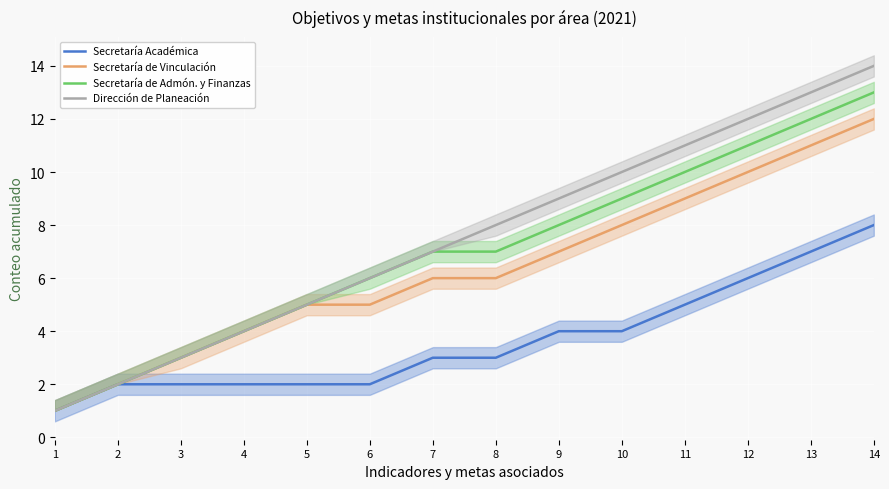

What is the difference between the maximum and minimum values in the Dirección de Planeación series?

13